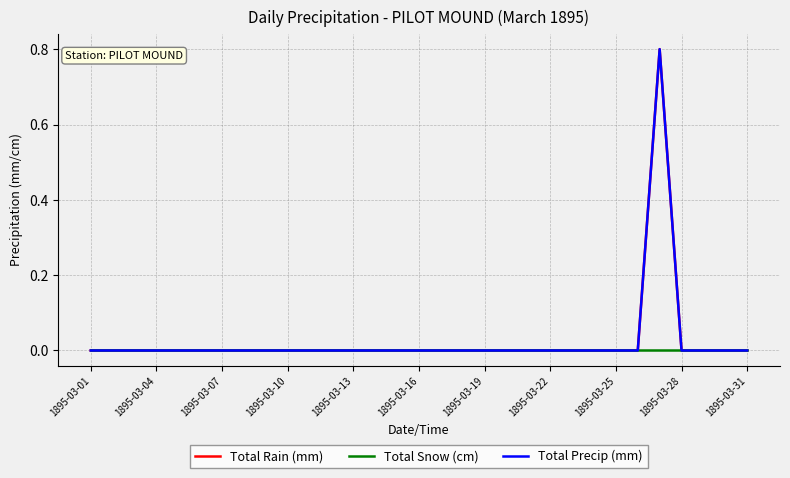

Does the chart have visible grid lines?

Yes